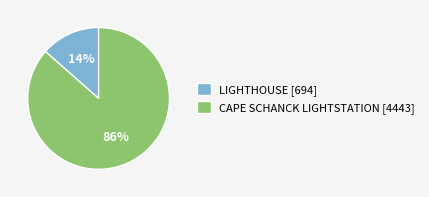

To the nearest percent, what percentage of the pie is LIGHTHOUSE?

14%